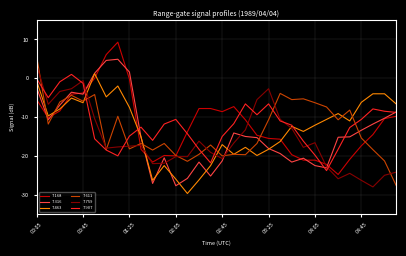

What is the minimum value shown in the chart?

-29.7